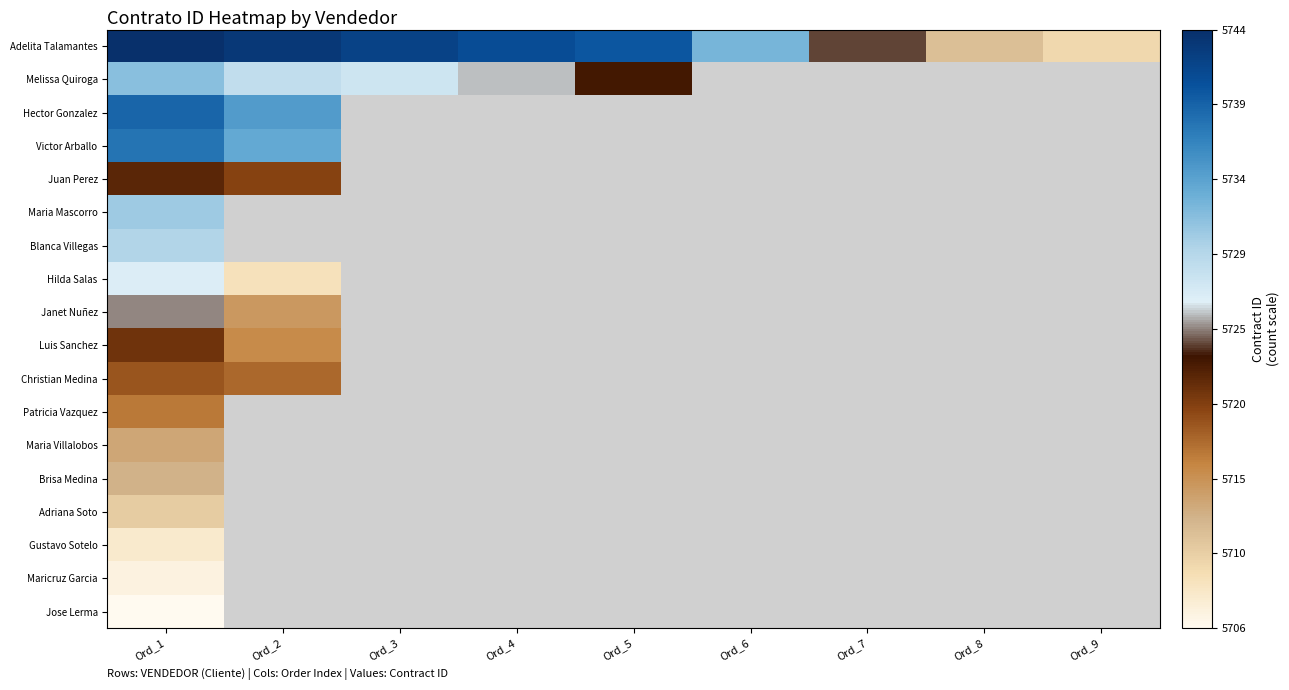

What is the maximum value for Patricia Vazquez?

5717.0